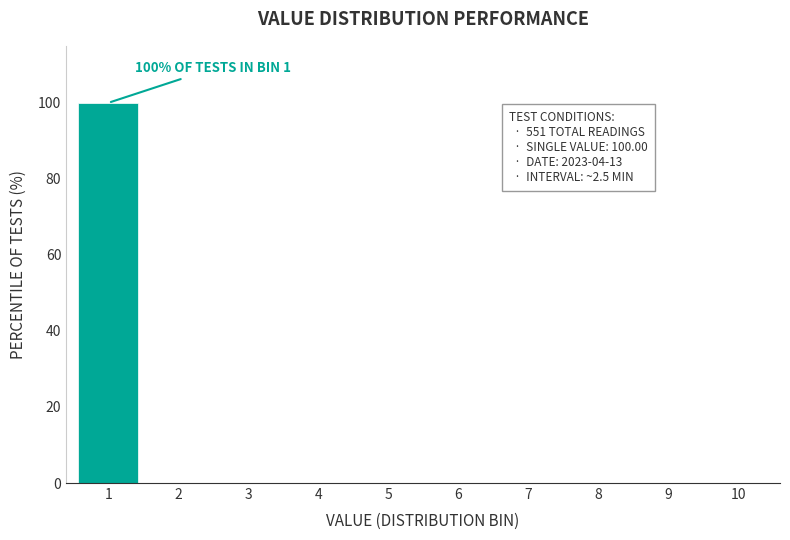

Reading left to right, list all the values displayed in this chart.

1=100	2=0	3=0	4=0	5=0	6=0	7=0	8=0	9=0	10=0